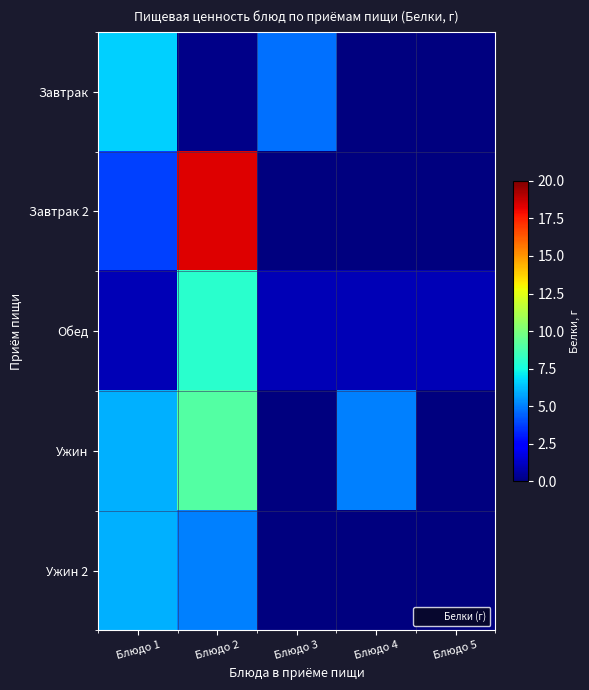

What is the difference between the highest and lowest values at Блюдо 3?

4.7